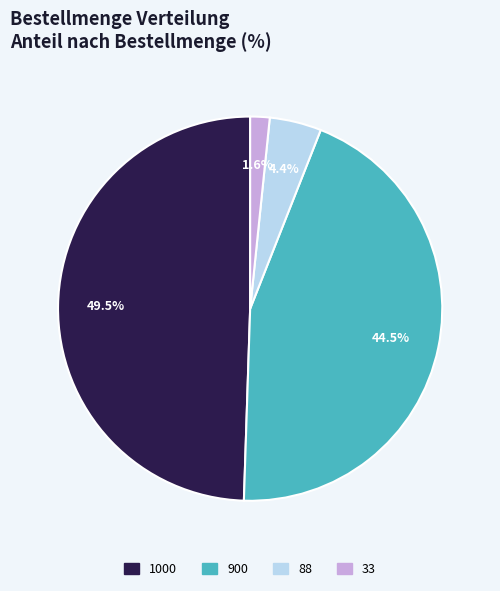

What percentage is NOT represented by 1000?

50.5%